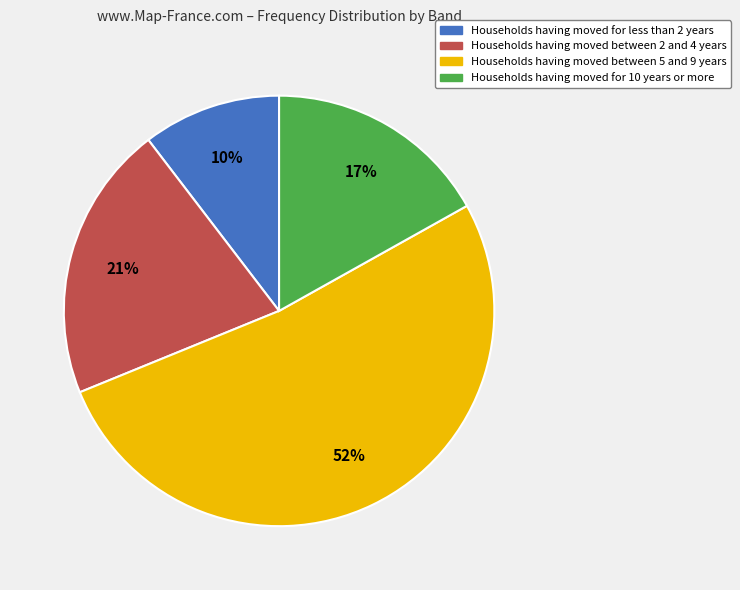

How many slices are in this pie chart?

4